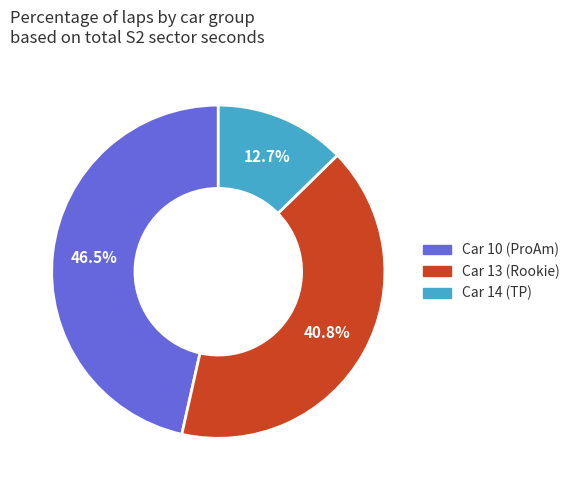

Does any single category account for the majority?

No